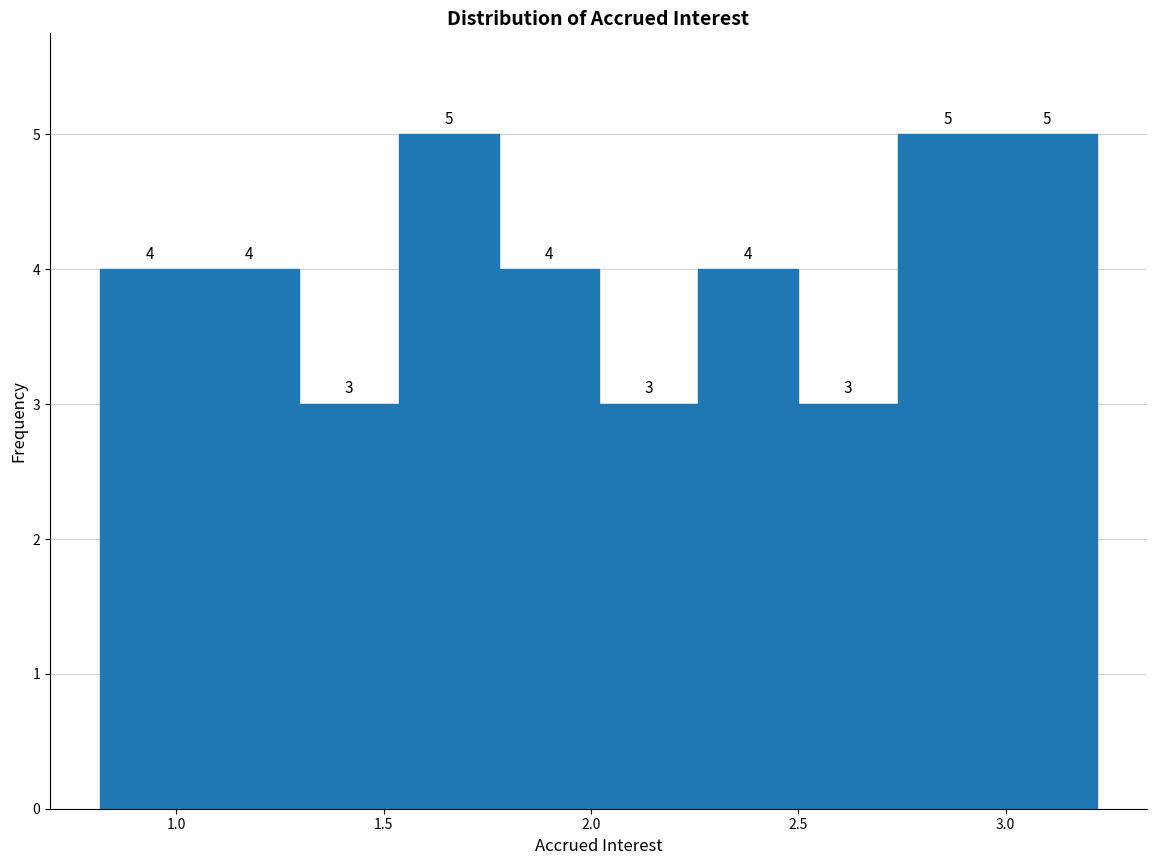

Reading left to right, transcribe this chart: for each bar, give the range it covers on the x-axis and its height. The bar edges are not printed on the chart, so give them approximately, as read against the axis.

0.80 to 1.05: 4
1.05 to 1.30: 4
1.30 to 1.55: 3
1.55 to 1.80: 5
1.80 to 2.00: 4
2.00 to 2.25: 3
2.25 to 2.50: 4
2.50 to 2.75: 3
2.75 to 3.00: 5
3.00 to 3.20: 5